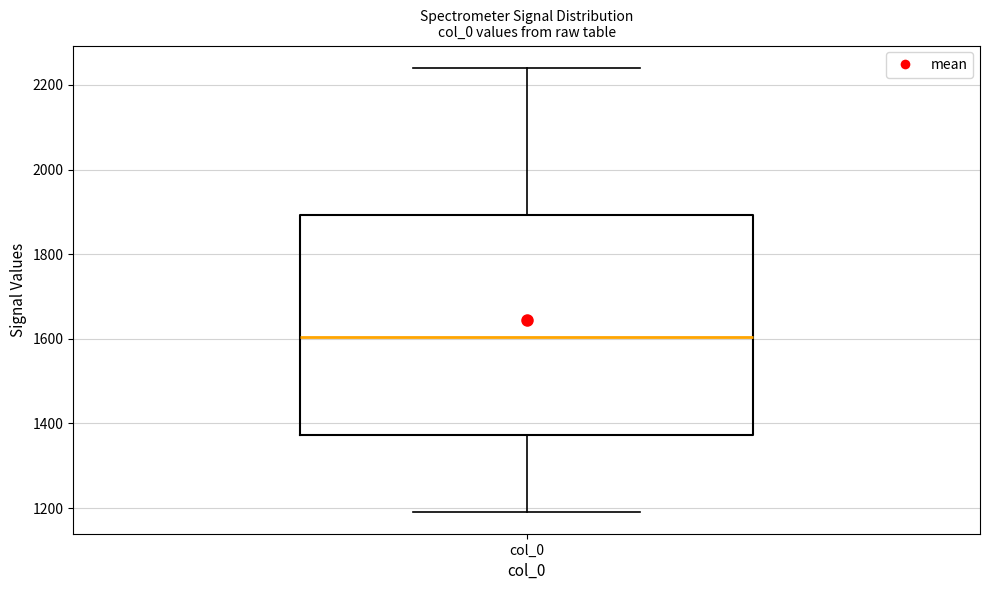

Read this box plot against the y-axis: the position of the median line, the range covered by the box, and the ends of both whiskers. The values are not printed on the chart, so give them approximately, as read against the axis.

median 1600, box 1380 to 1900, whiskers 1200 to 2240